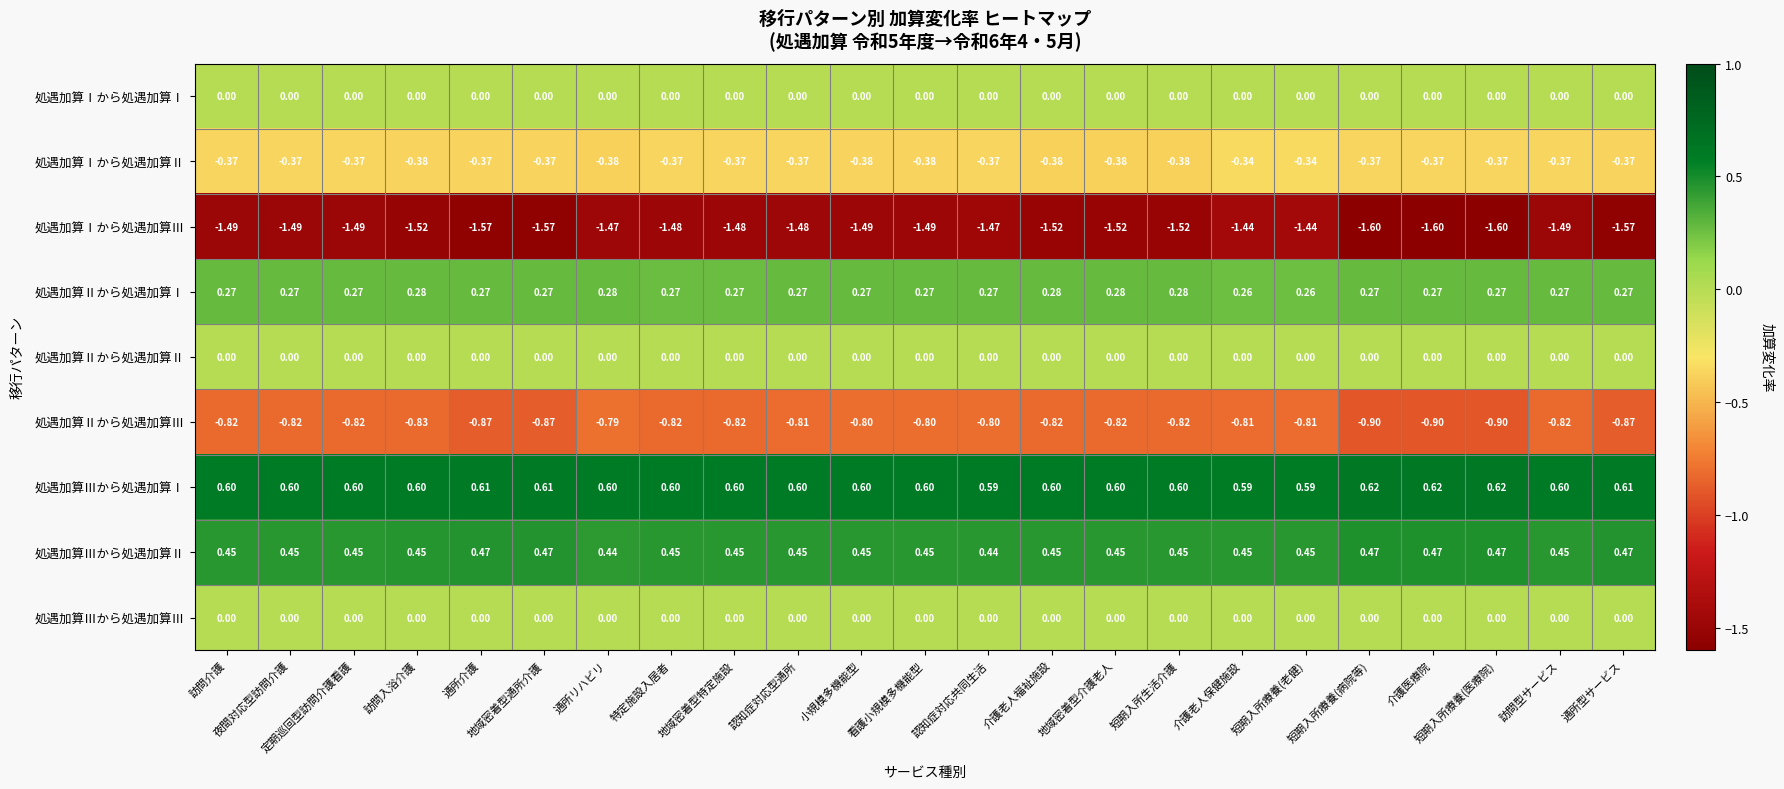

Which series has the largest range (max minus min)?

処遇加算Ⅰから処遇加算Ⅲ